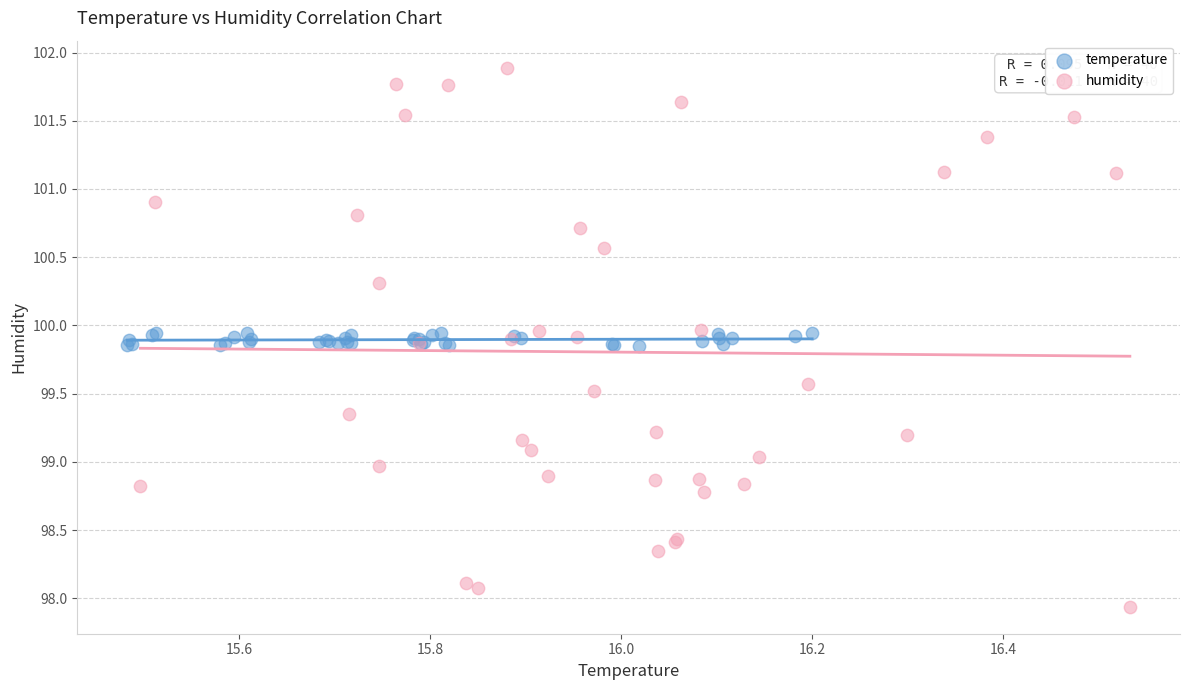

Which series has the widest spread of Y values?

humidity